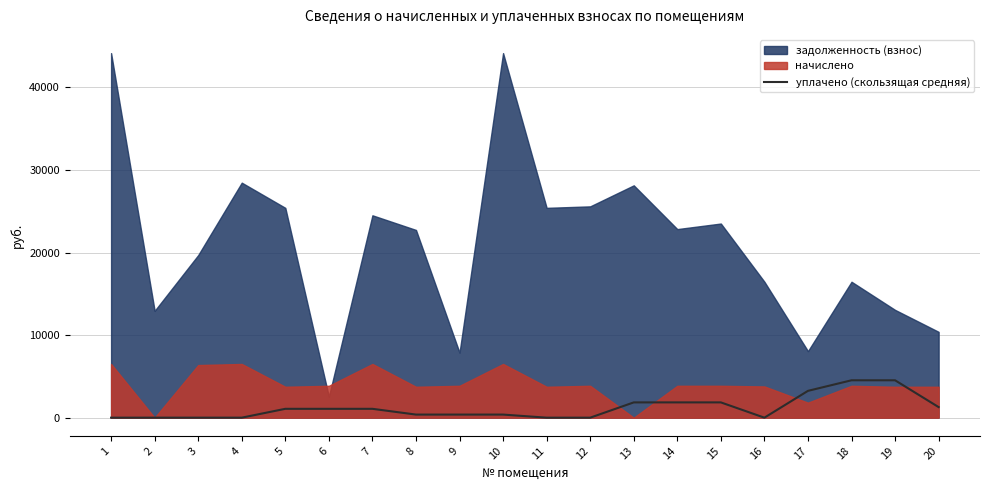

Where does the data first go above 1072?

5